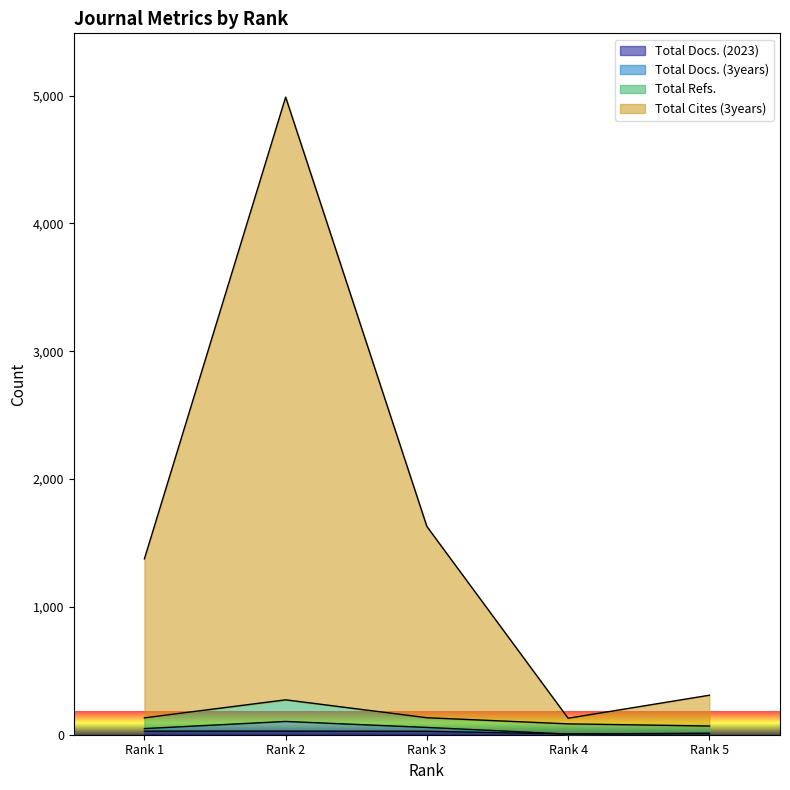

Is the value of Total Docs. (2023) at Rank 1 greater than the value of Total Docs. (3years) at Rank 5?

No